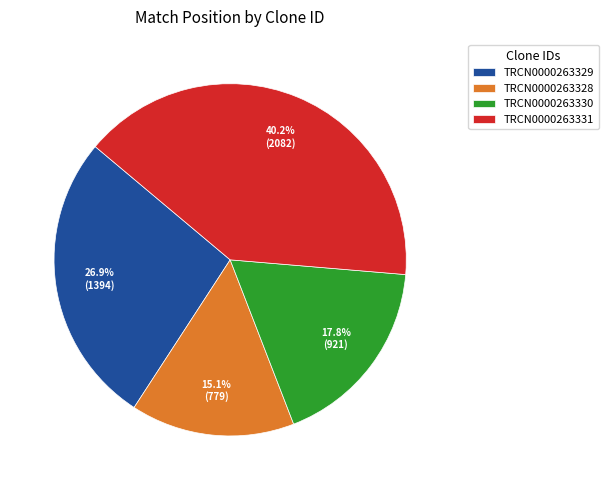

Between TRCN0000263328 and TRCN0000263331, which is larger?

TRCN0000263331